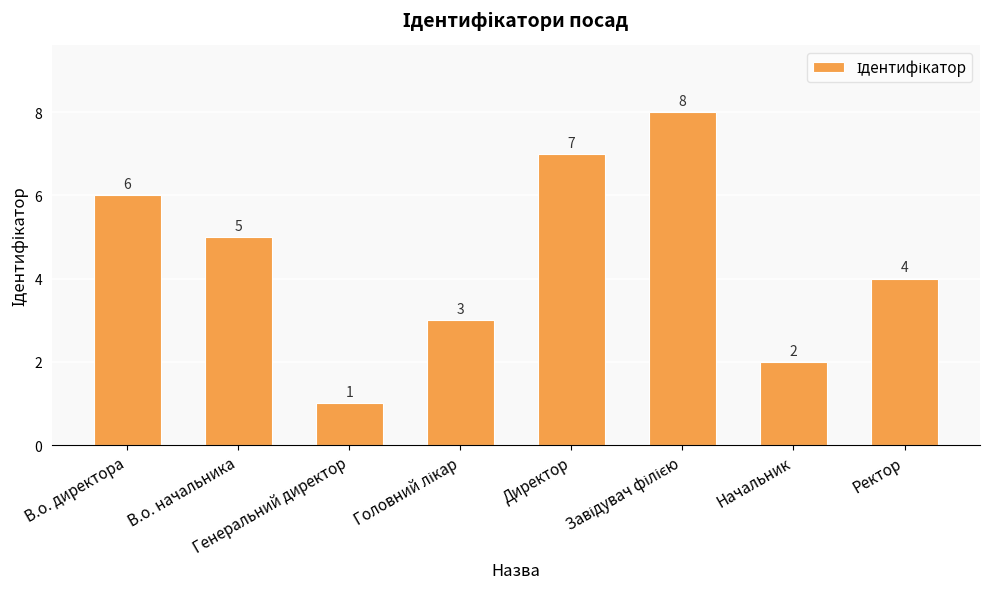

How many bars are there in total?

8